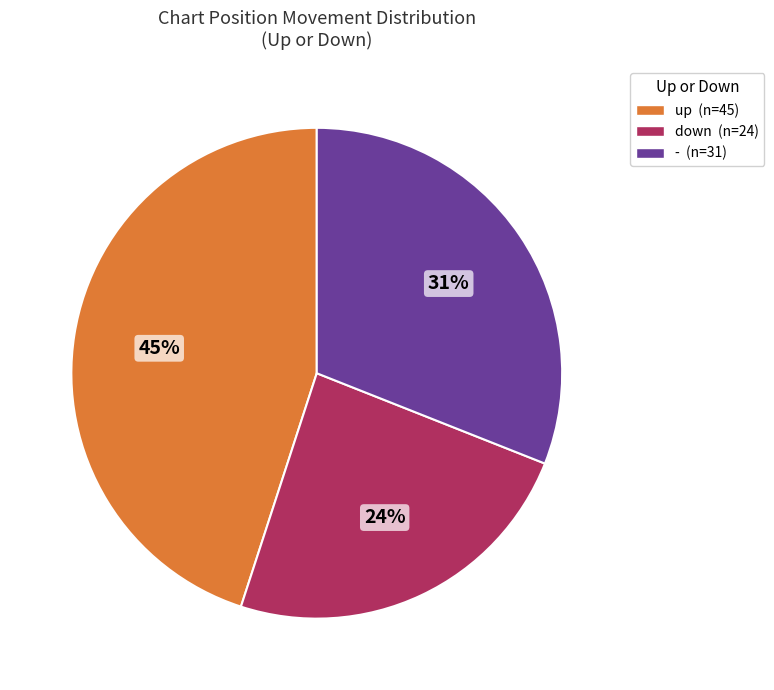

To the nearest percent, what is the difference between the down and up slice percentages?

21%